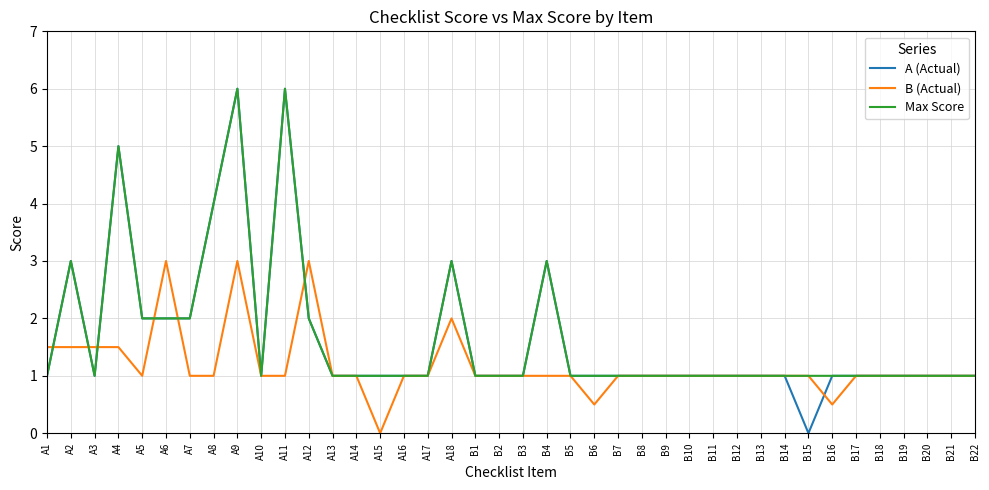

Where is the first local maximum for Max Score?

A2